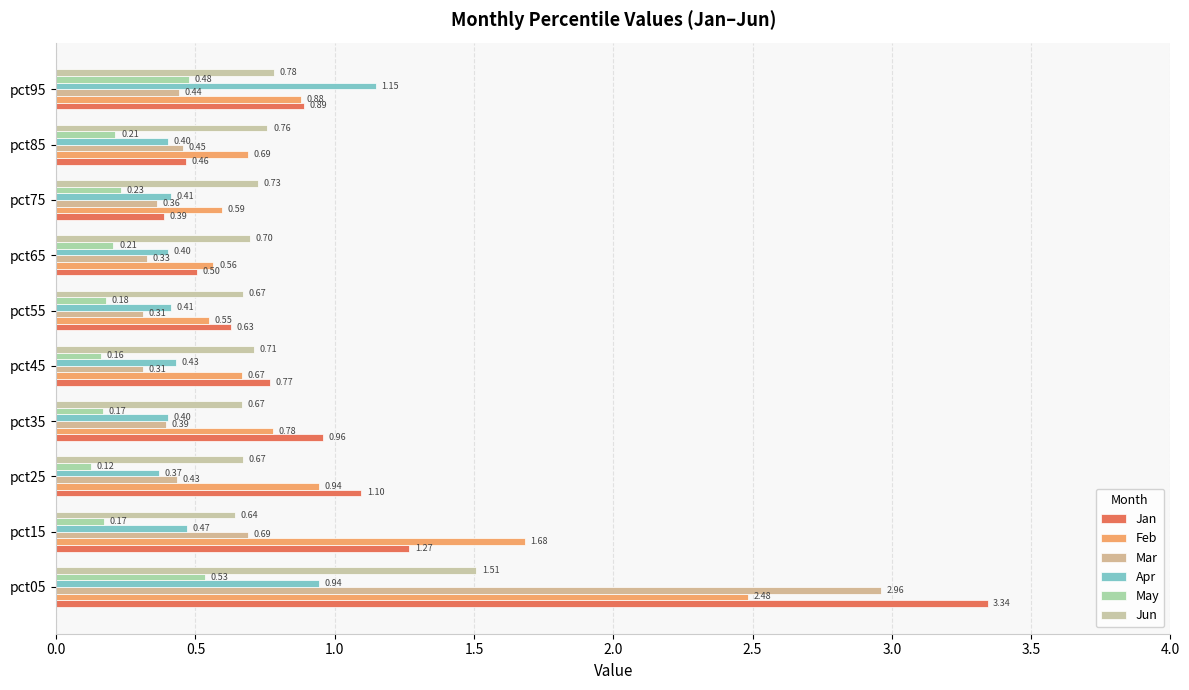

How many data points does each series have?

10